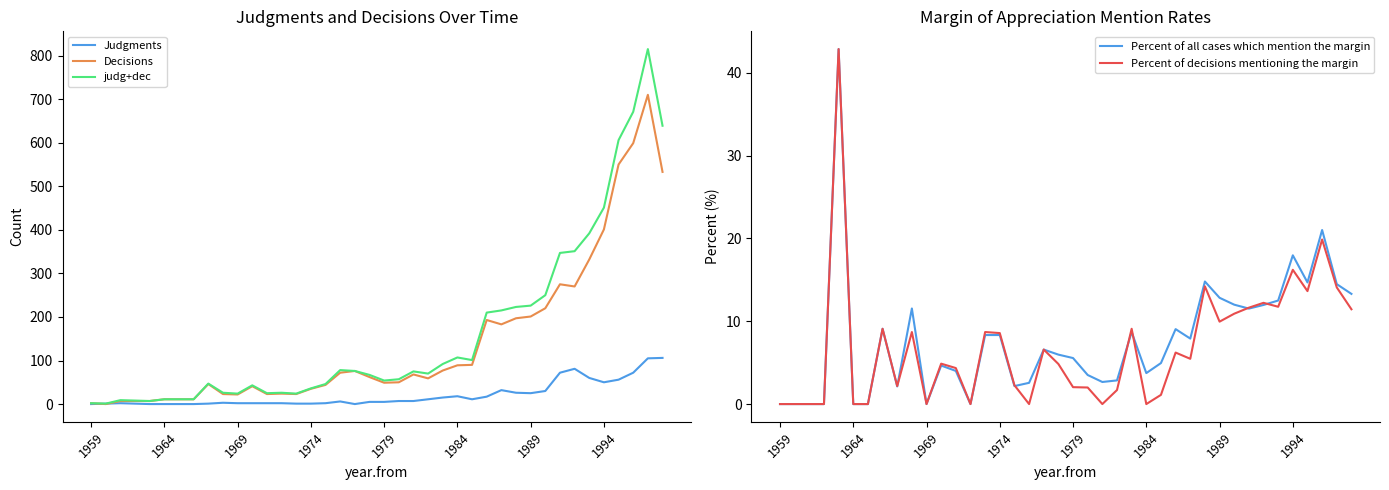

What is the highest value of the Decisions series?

710